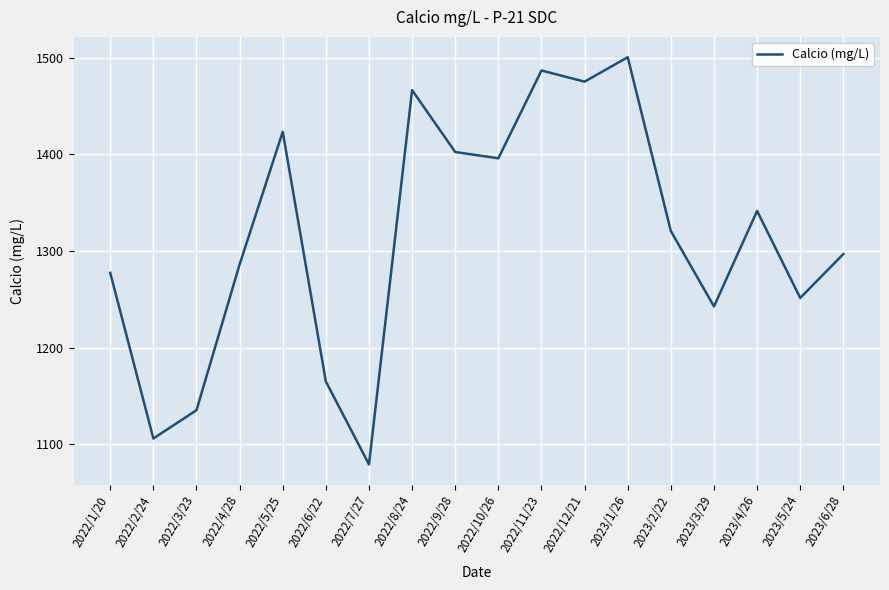

What is the difference between the maximum and minimum values?

421.1